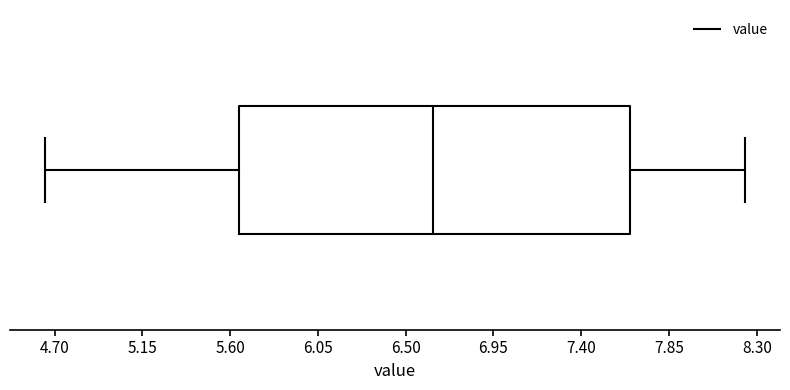

Read this box plot against the x-axis: the position of the median line, the range covered by the box, and the ends of both whiskers. The values are not printed on the chart, so give them approximately, as read against the axis.

median 6.65, box 5.65 to 7.65, whiskers 4.65 to 8.25